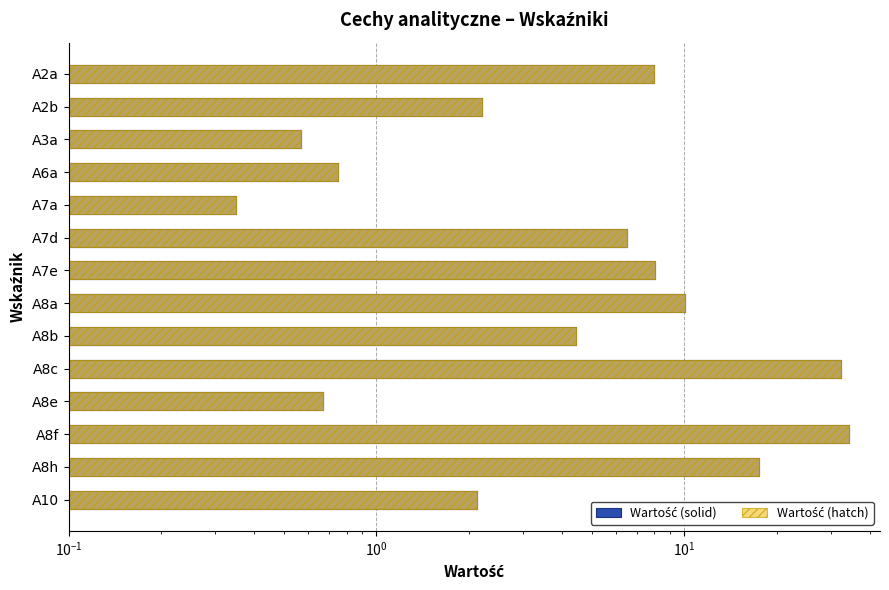

How many groups of bars are there?

14